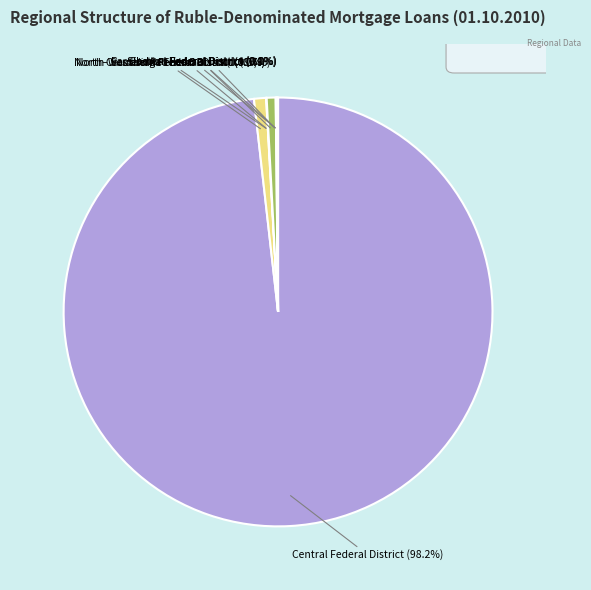

Which slice is the largest?

Central Federal District